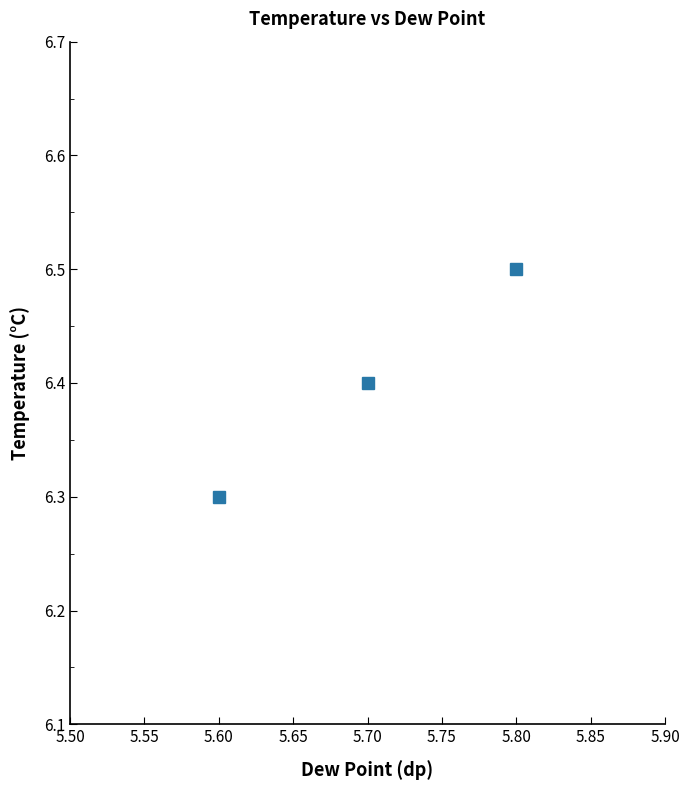

What is the value of the 1st point from the left?

6.3